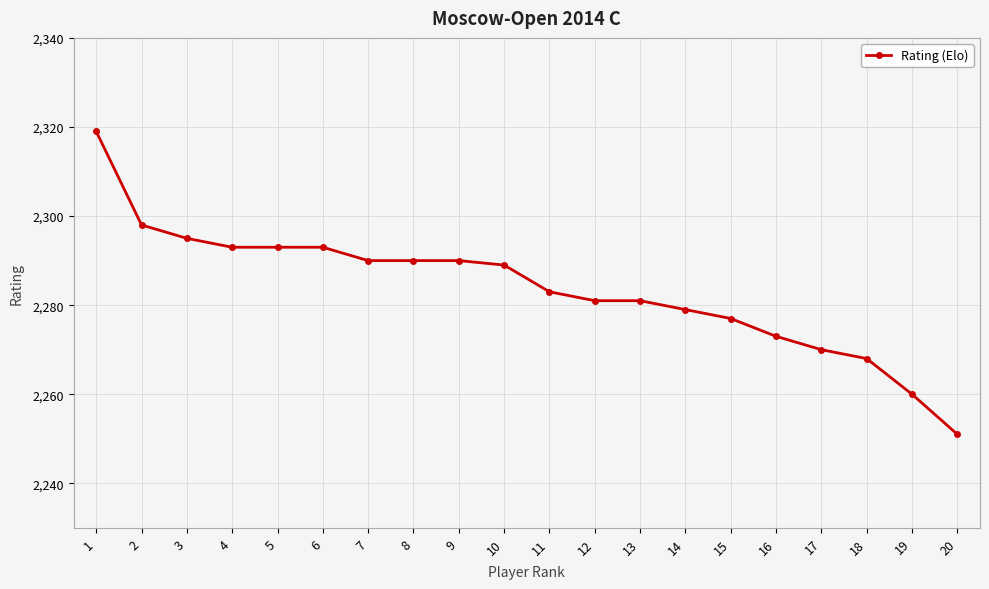

How many distinct data groups are displayed?

1